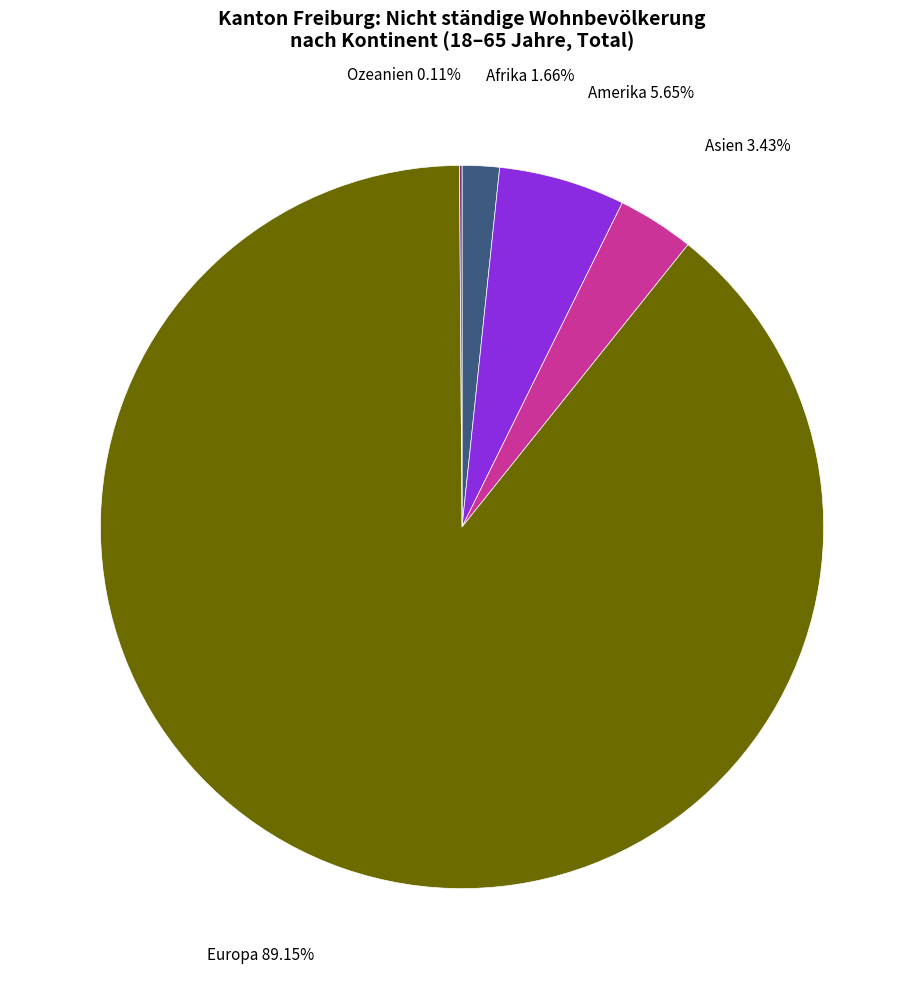

Is there a majority slice in this chart?

Yes